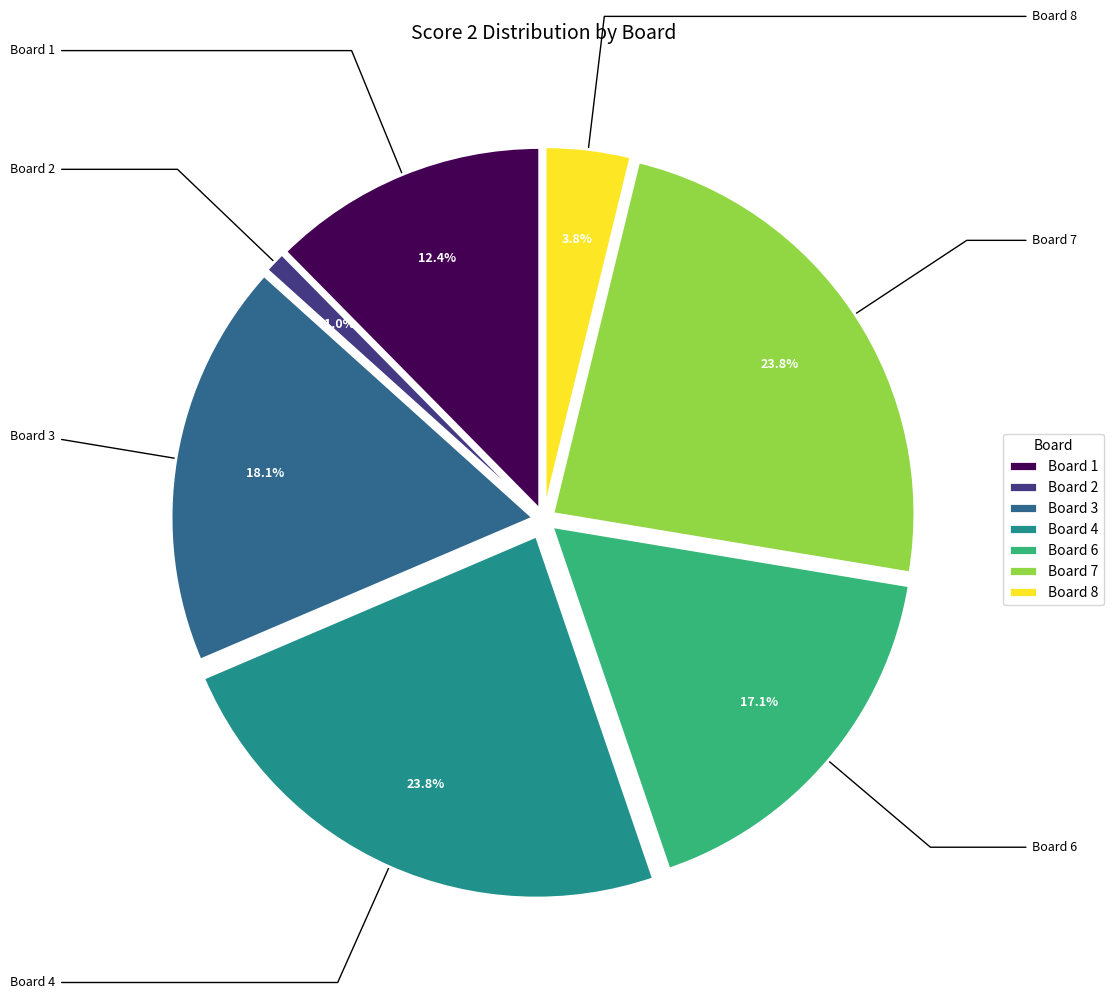

True or false: Board 4 accounts for 24% of the total.

True